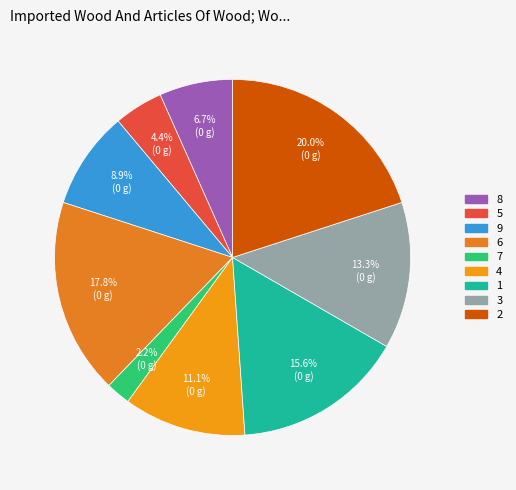

To the nearest percent, what is the difference between the 3 and 1 slice percentages?

2%